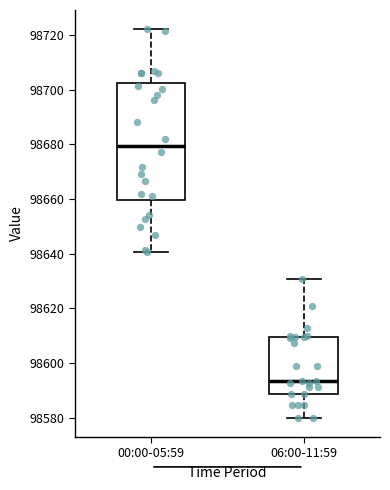

Where does the lower whisker of the box for 00:00-05:59 end on the y-axis? The values are not printed on the chart, so give them approximately, as read against the axis.

98640